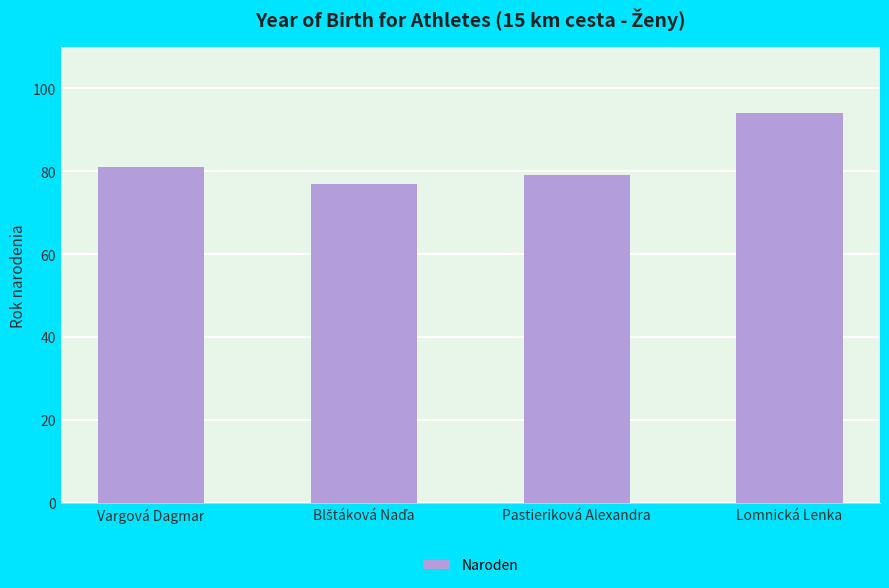

What is the sum of all values?

331